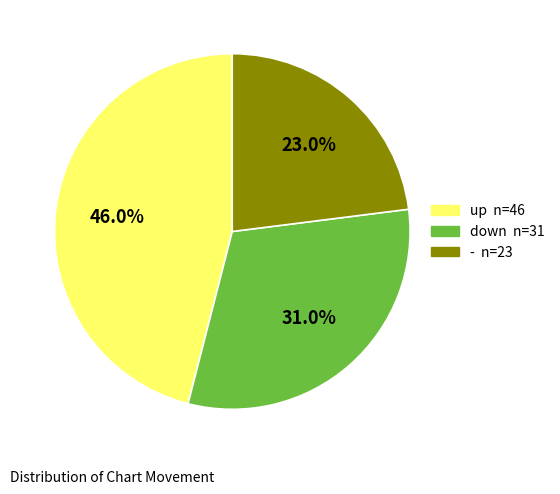

Between down and up, which is larger?

up